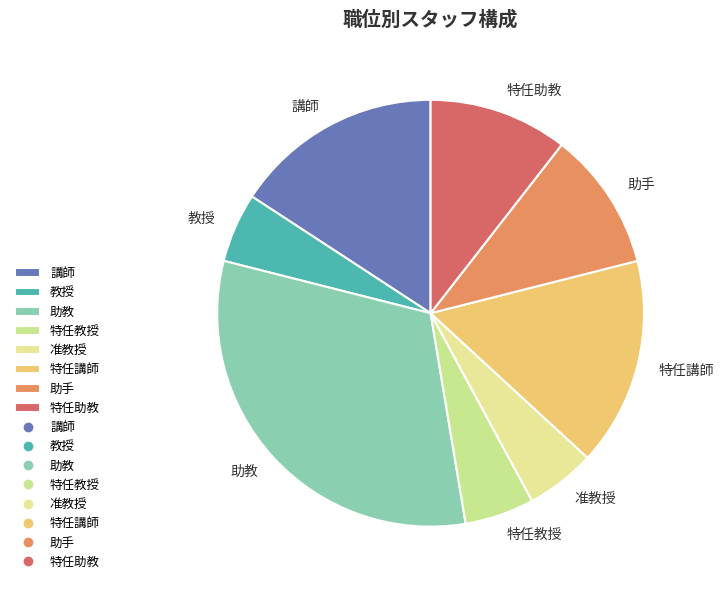

How many segments does this pie chart have?

8